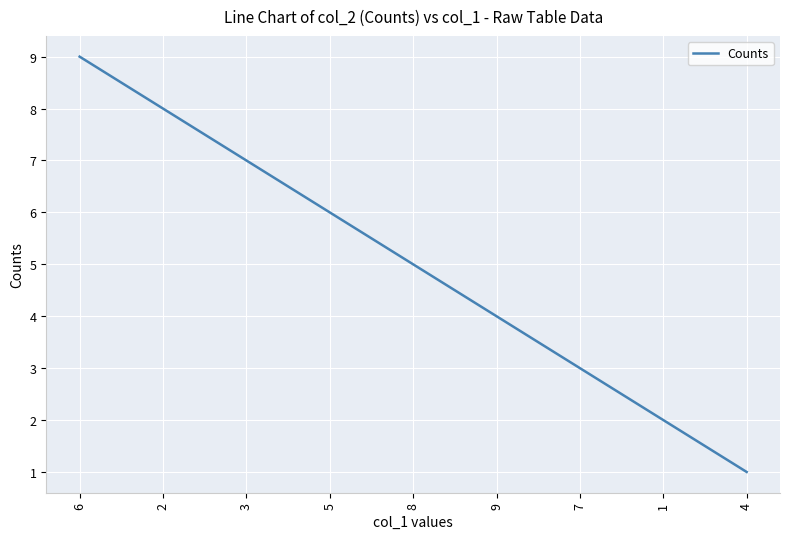

Which category has the highest value across all series?

6